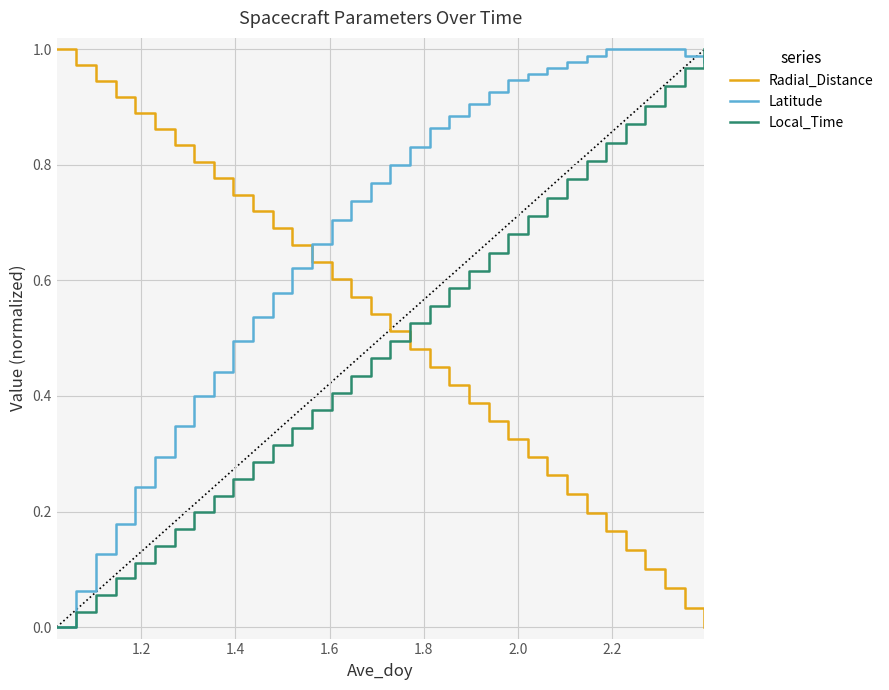

Which series has the largest total across all categories?

Latitude